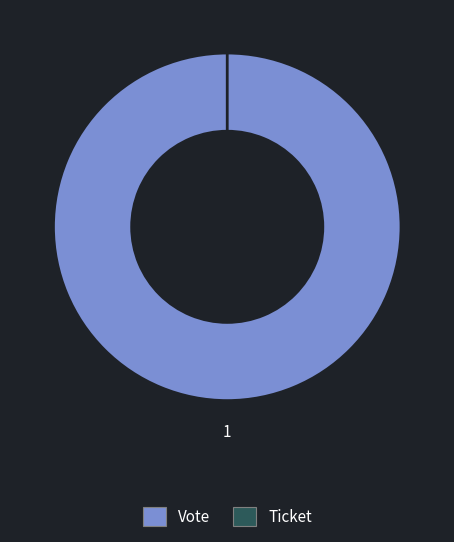

Which slice is the largest?

Vote